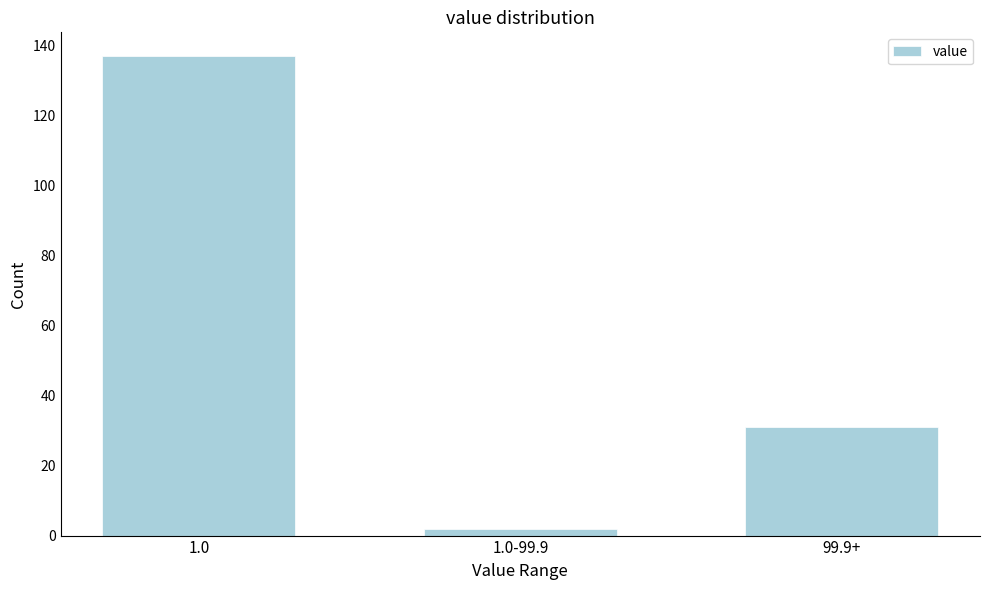

Reading left to right, what are all the values shown in this chart?

1.0=137	1.0-99.9=2	99.9+=31